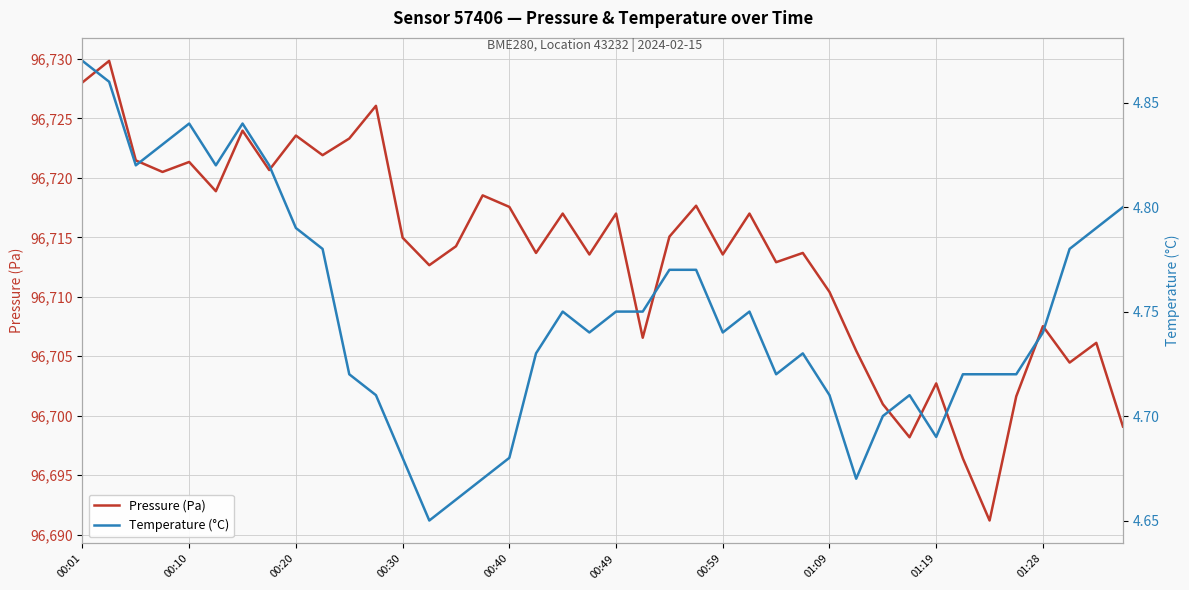

Which series has the widest spread of values?

Pressure (Pa)